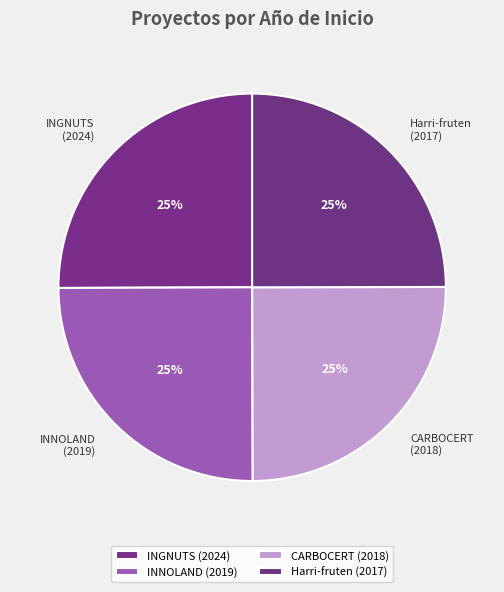

Count the number of slices in the pie.

4